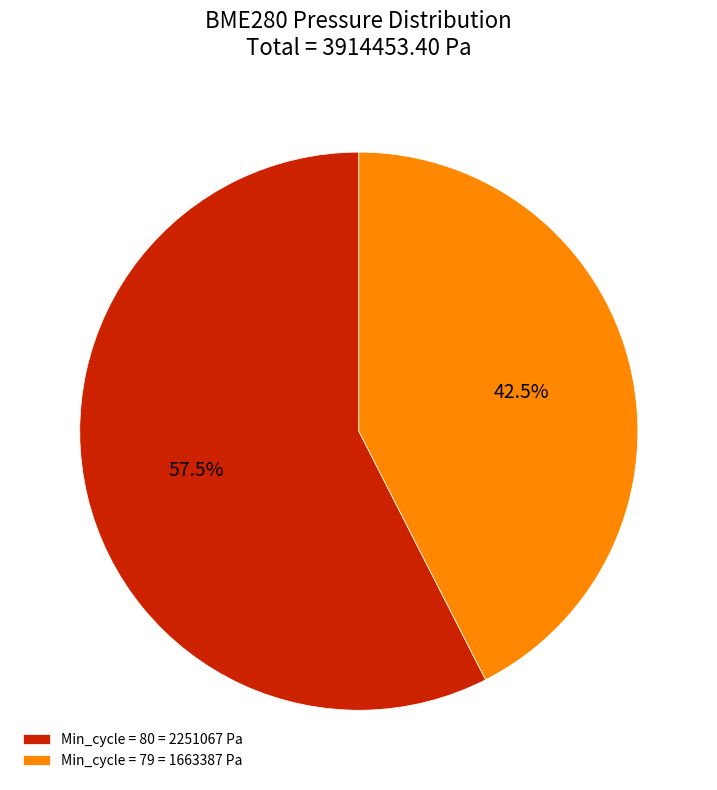

Which slice represents more than half of the pie?

Min_cycle = 80 = 2251067 Pa